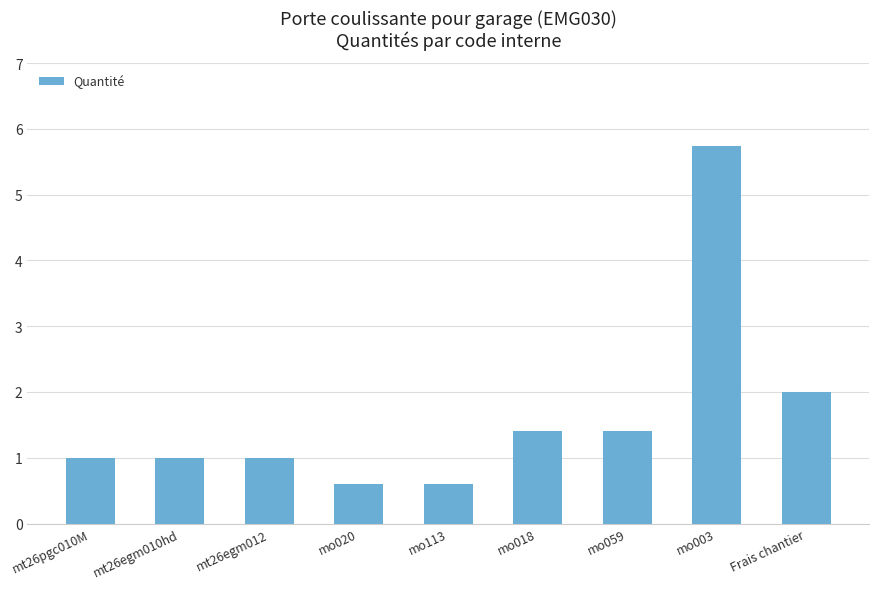

Reading left to right, list all the values displayed in this chart.

mt26pgc010M=1.0	mt26egm010hd=1.0	mt26egm012=1.0	mo020=0.6	mo113=0.6	mo018=1.4	mo059=1.4	mo003=5.7	Frais chantier=2.0